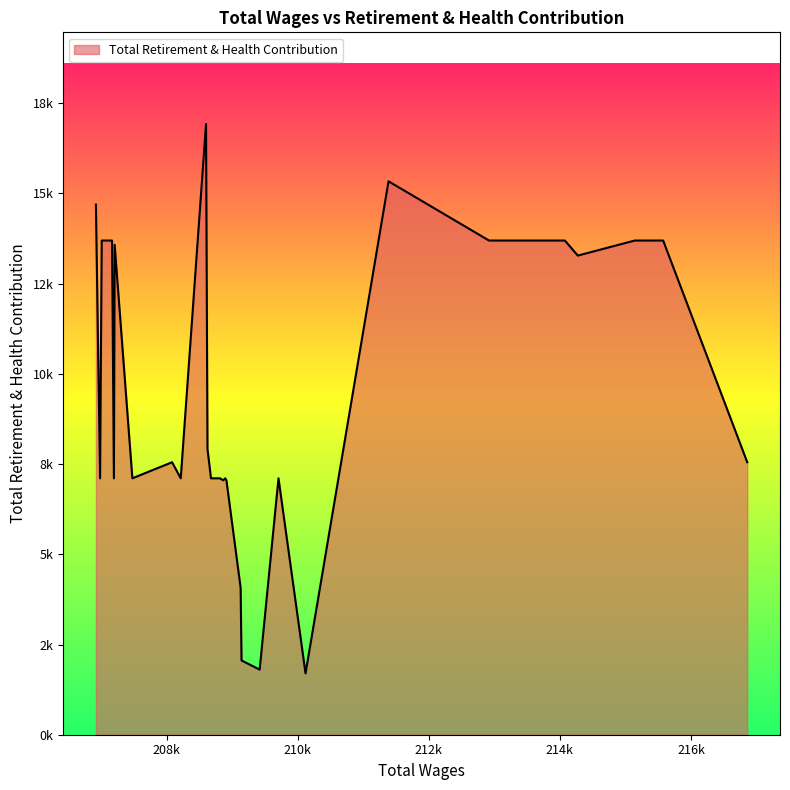

How many interior local peaks (higher than both neighbors) does the data have?

5